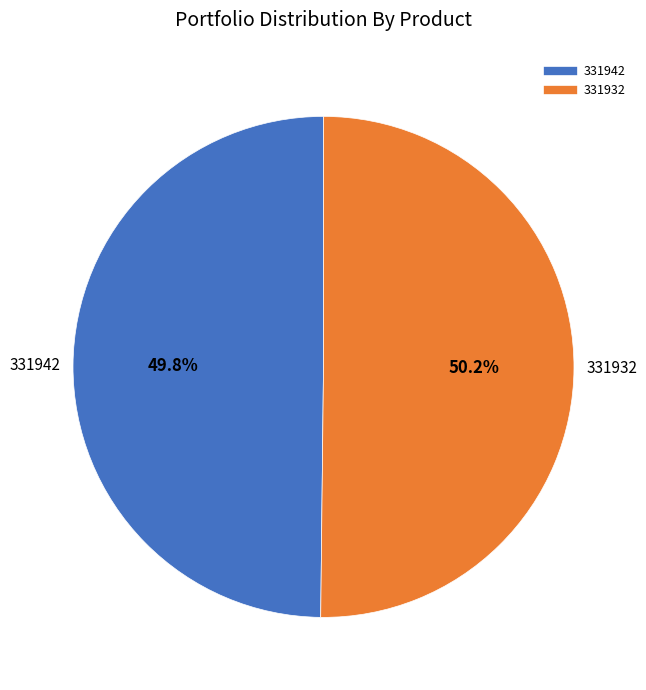

Is there any slice that represents more than half of the pie?

Yes